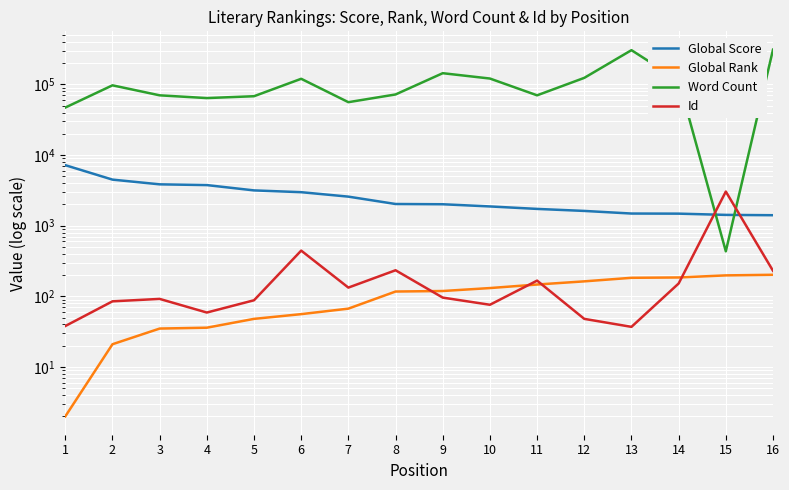

The Id series shows 133 at 7. True or false?

True